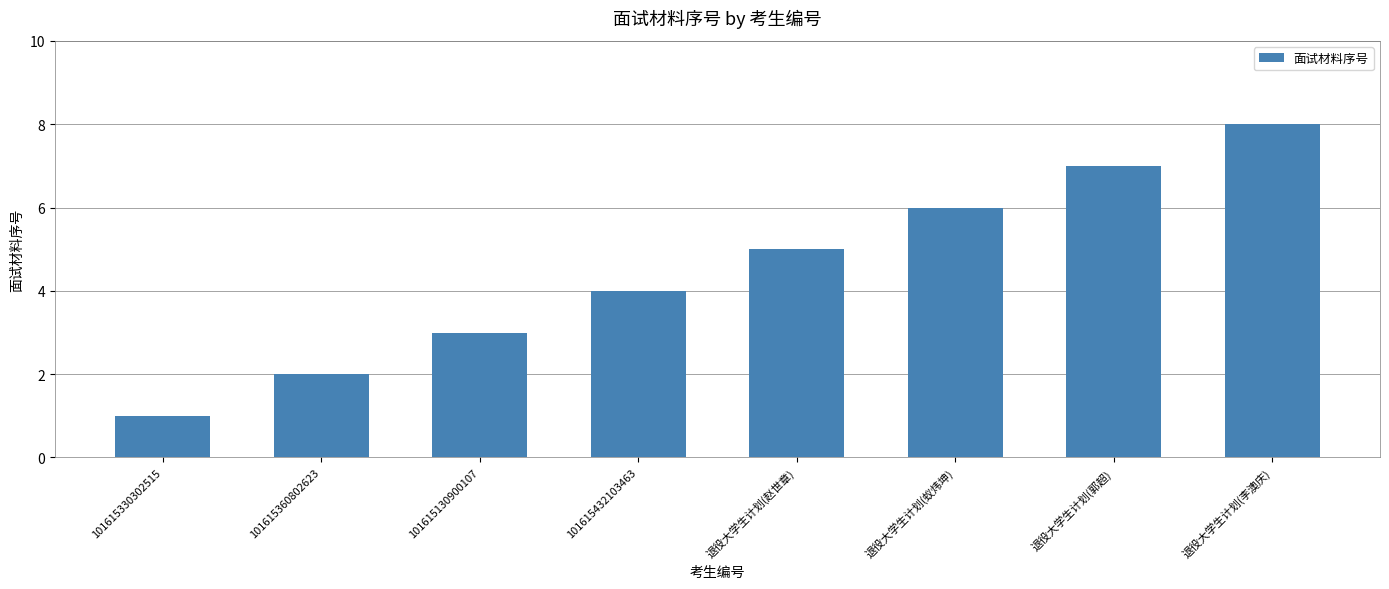

Approximately how many times larger is the value at 101615432103463 compared to 退役大学生计划(郭超)?

0.6